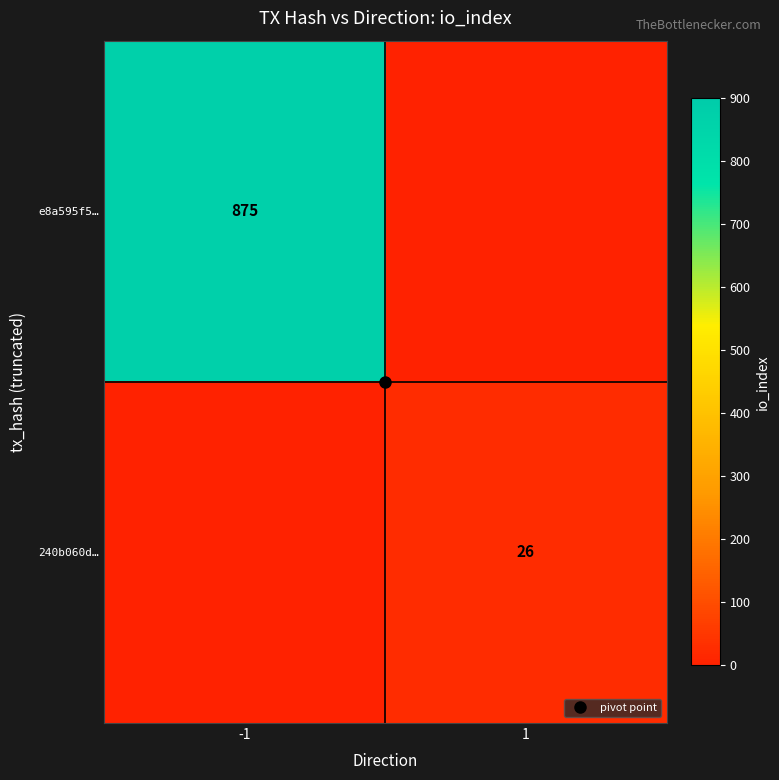

The value of e8a595f5… at -1 is 1565. True or false?

False